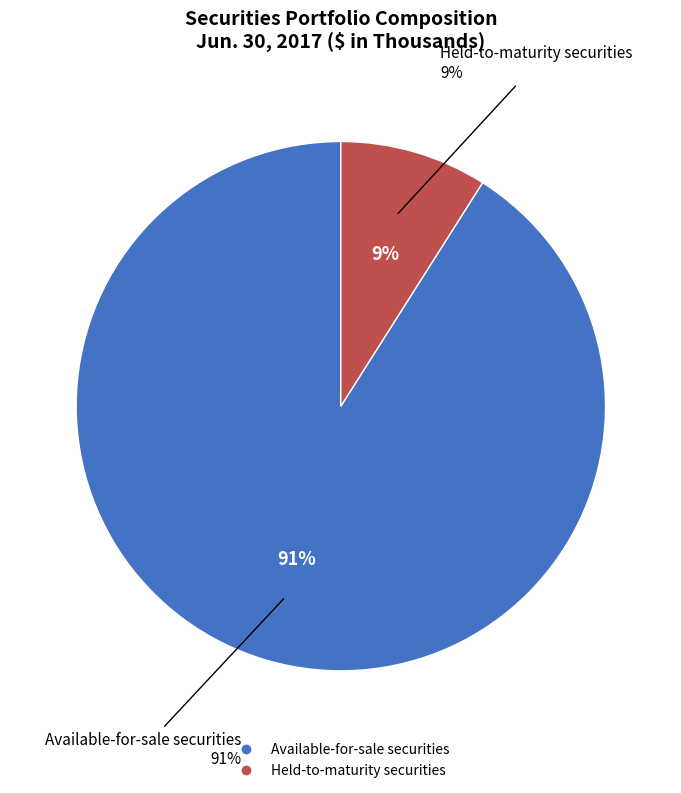

How many slices are in this pie chart?

2